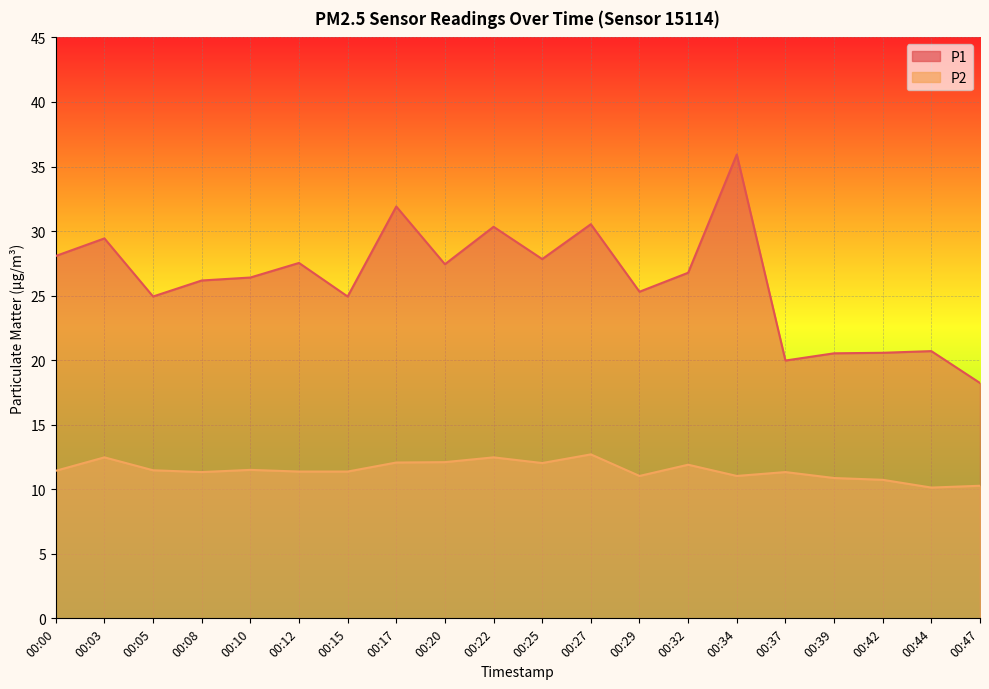

What value does the P1 series have at 00:32?

26.8